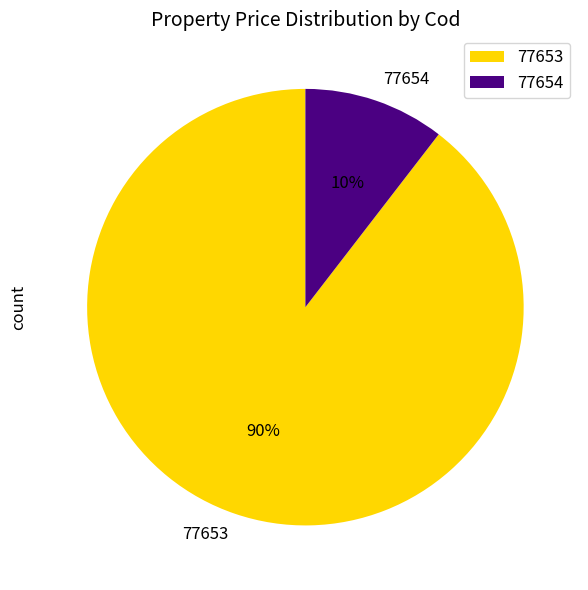

Which category has the biggest portion of the pie?

77653